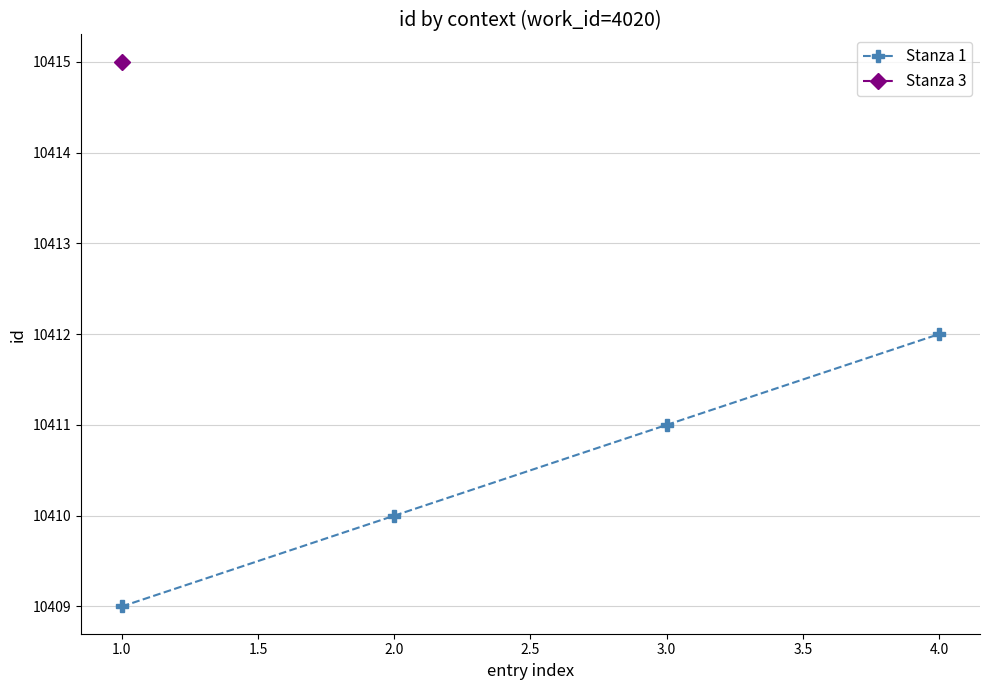

At which label does Stanza 1 reach its minimum?

1.0